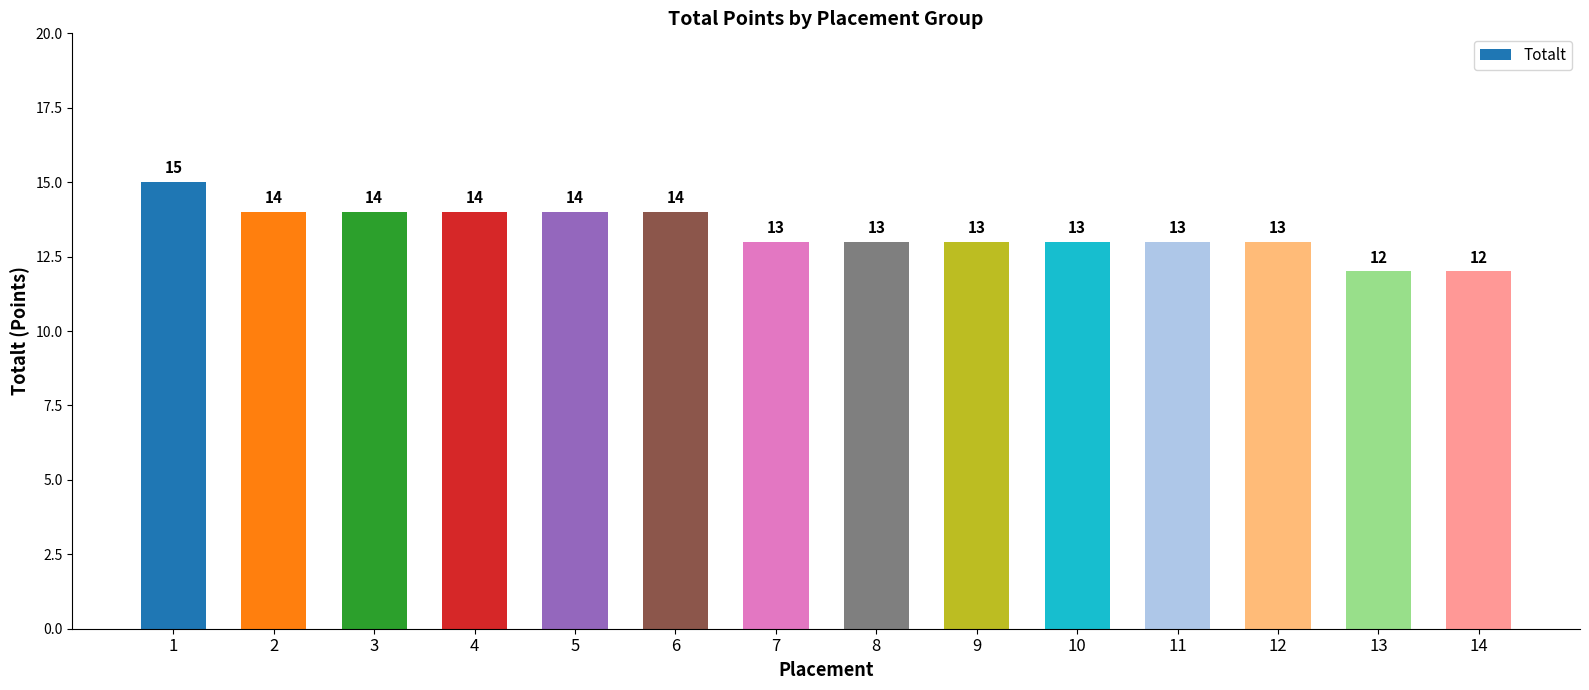

Are the bars grouped side by side (vs. stacked)?

No